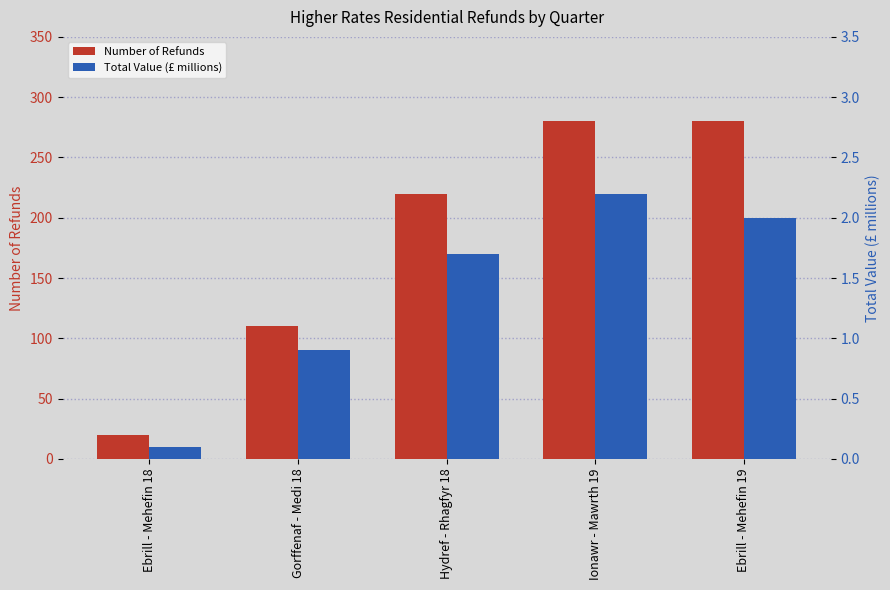

What is the sum of the Number of Refunds values at Ebrill - Mehefin 18 and Gorffenaf - Medi 18?

130.0